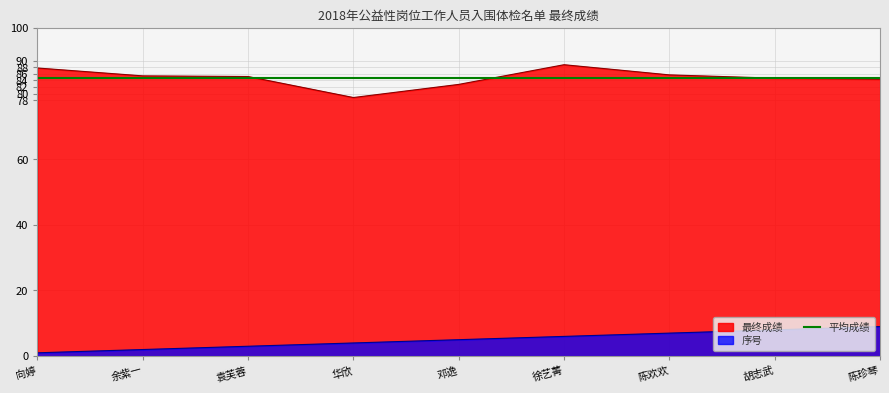

What is the difference between the highest and lowest values at 陈珍琴?

75.4